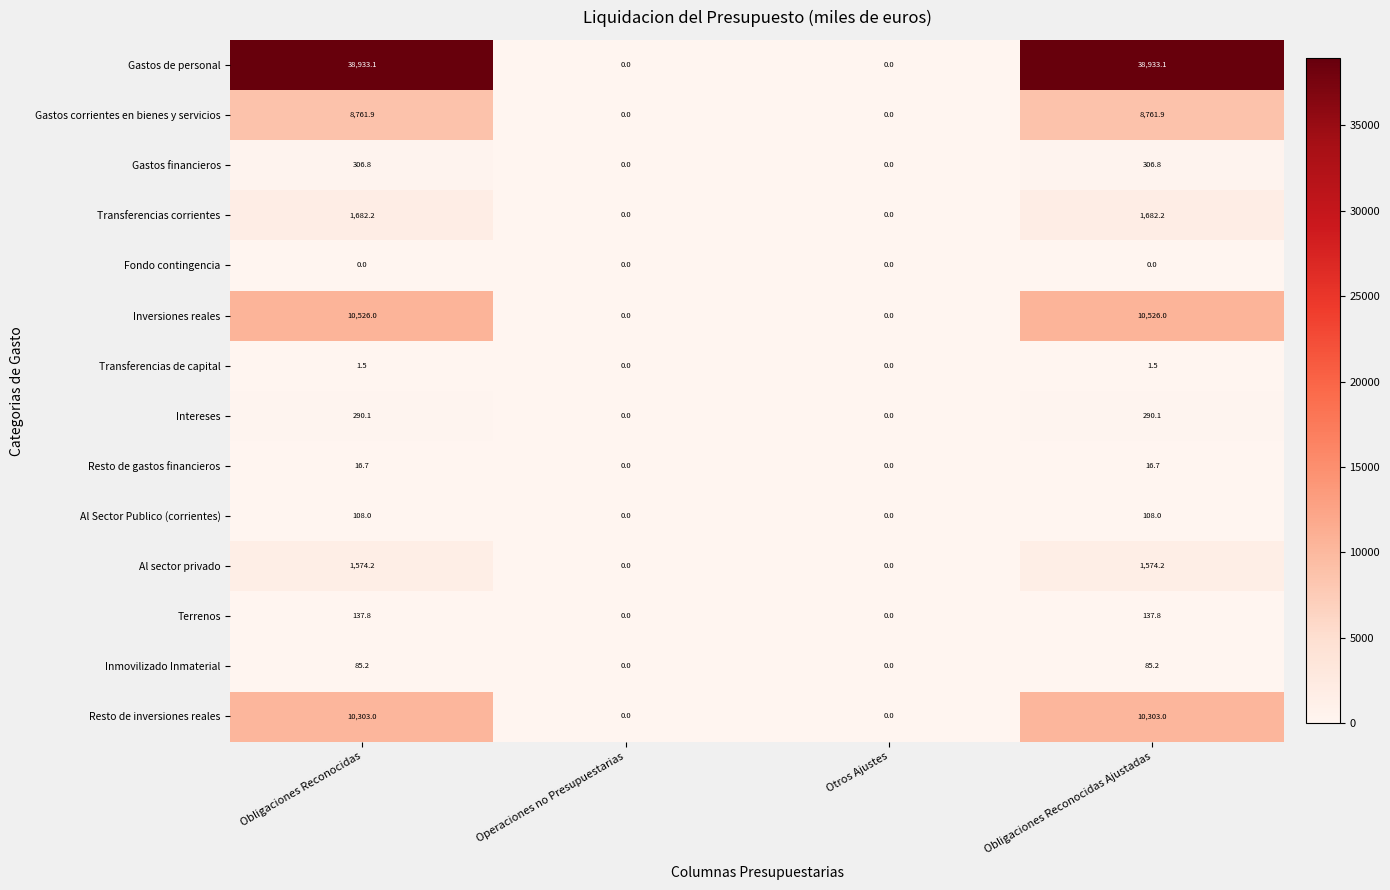

What is the difference between the second highest and minimum values in the Intereses series?

290.1